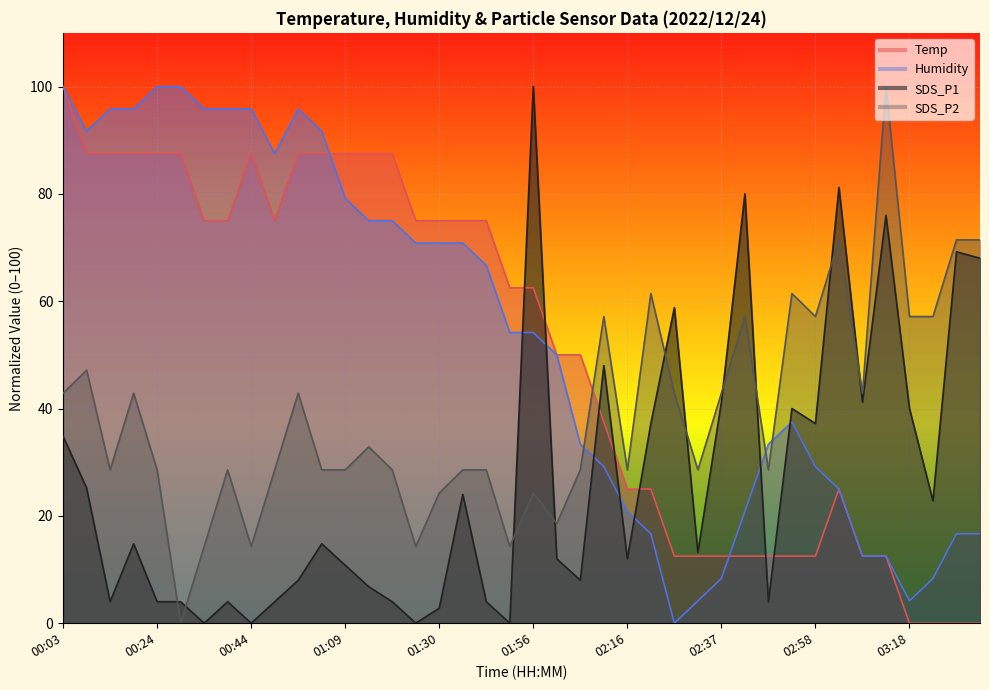

In SDS_P1, how many points are lower than both neighbors (excluding endpoints)?

12